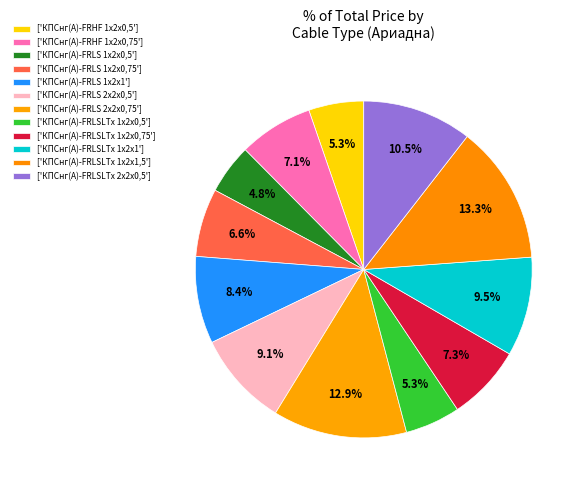

Count the number of slices in the pie.

12